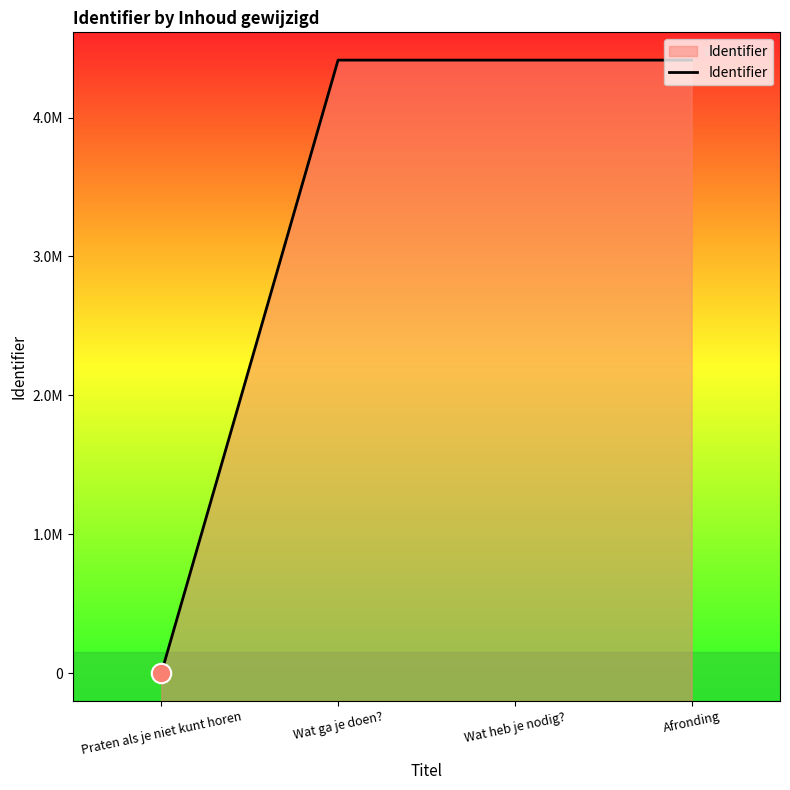

Does the chart display data point markers on the line(s)?

No